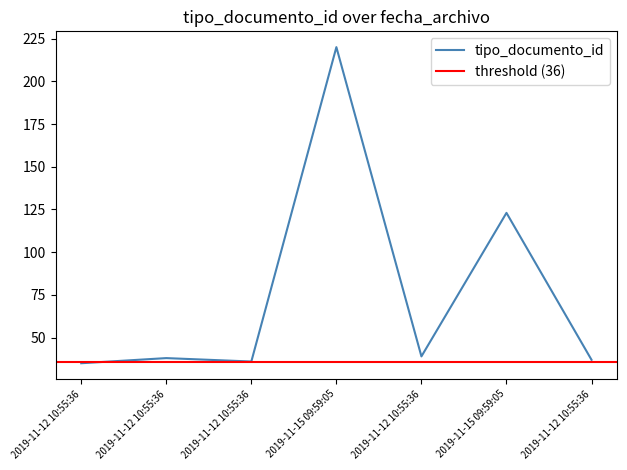

Which category has the lowest value across all series?

2019-11-12 10:55:36